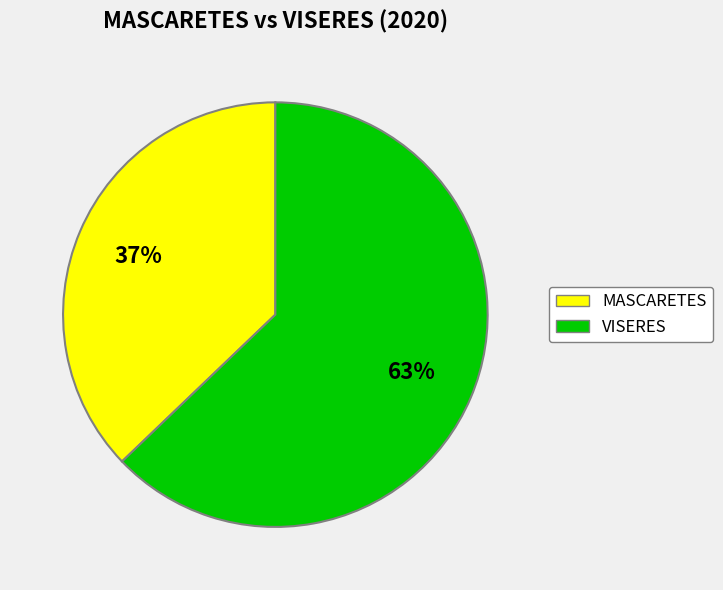

Does any single category account for the majority?

Yes